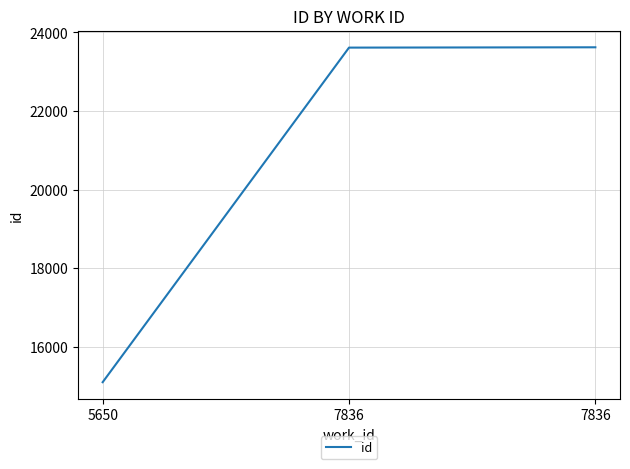

How many series are shown in this chart?

1